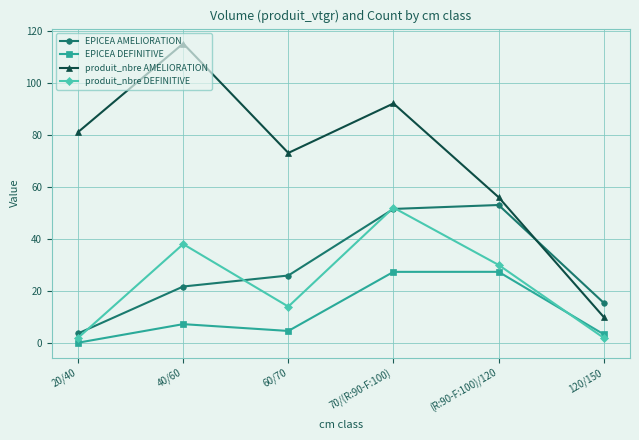

True or false: EPICEA AMELIORATION and EPICEA DEFINITIVE intersect in this chart.

False